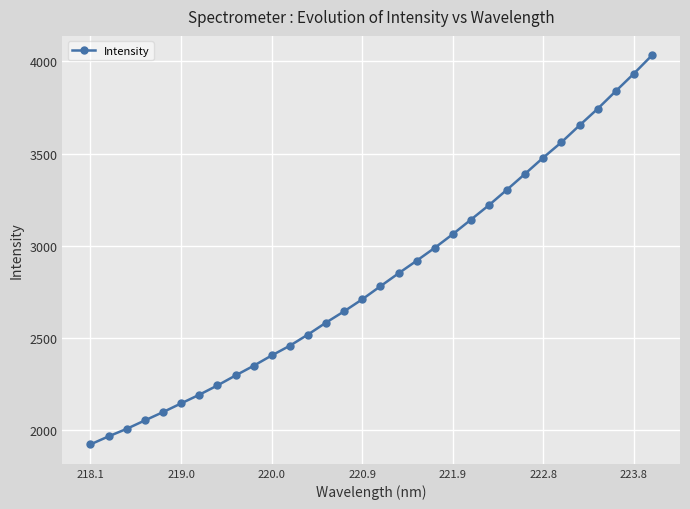

True or false: there are more than 1 points higher than both neighbors.

False